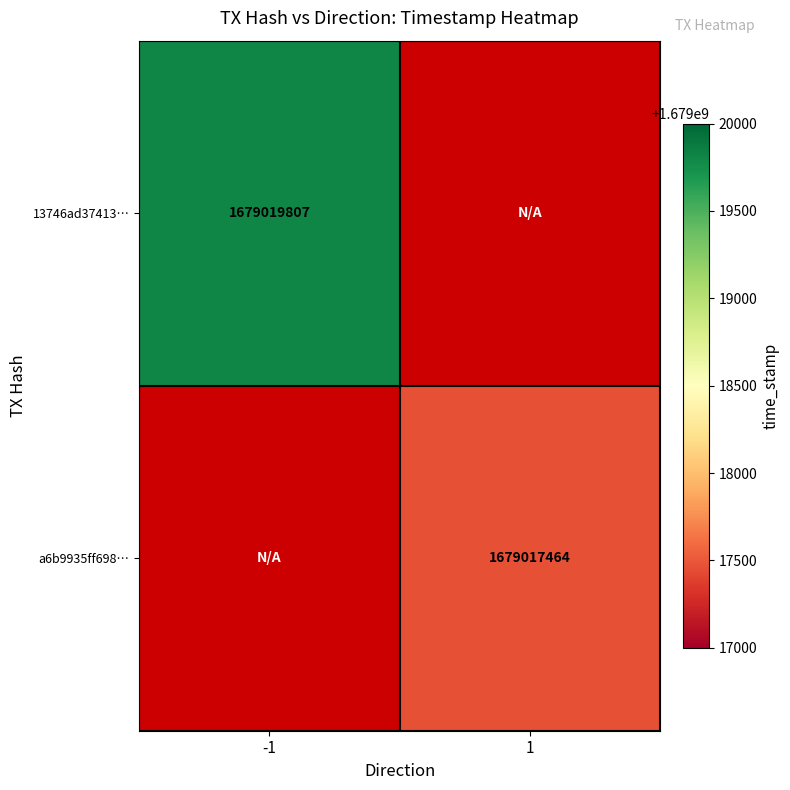

True or false: a6b9935ff698… has a value of 370330381 at 1.

False